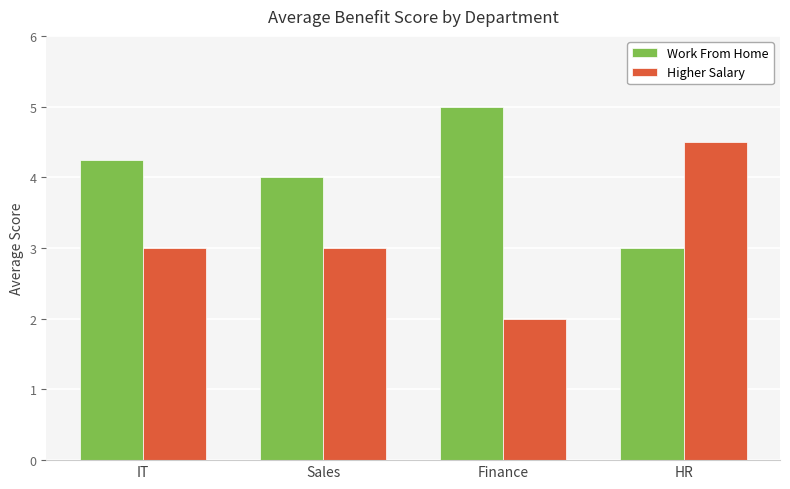

Which series has the largest total across all categories?

Work From Home